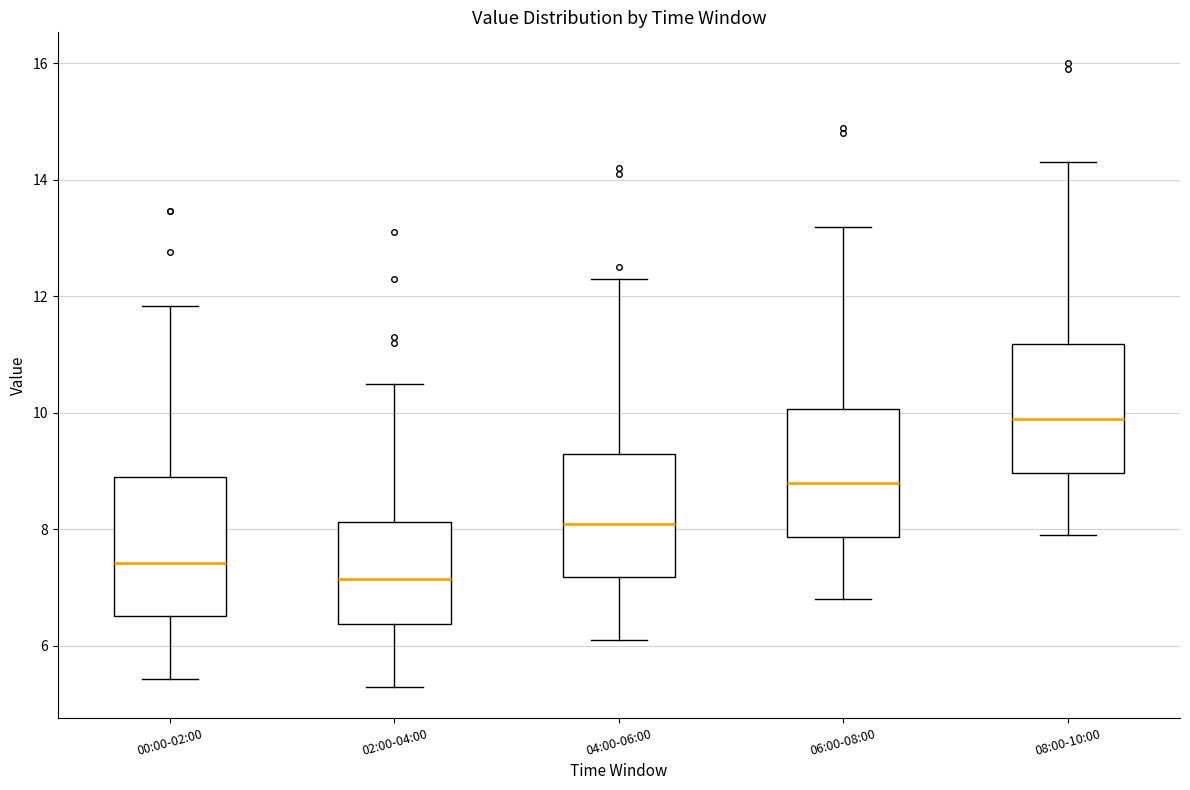

Which box is the tallest, from its lower edge to its upper edge?

00:00-02:00